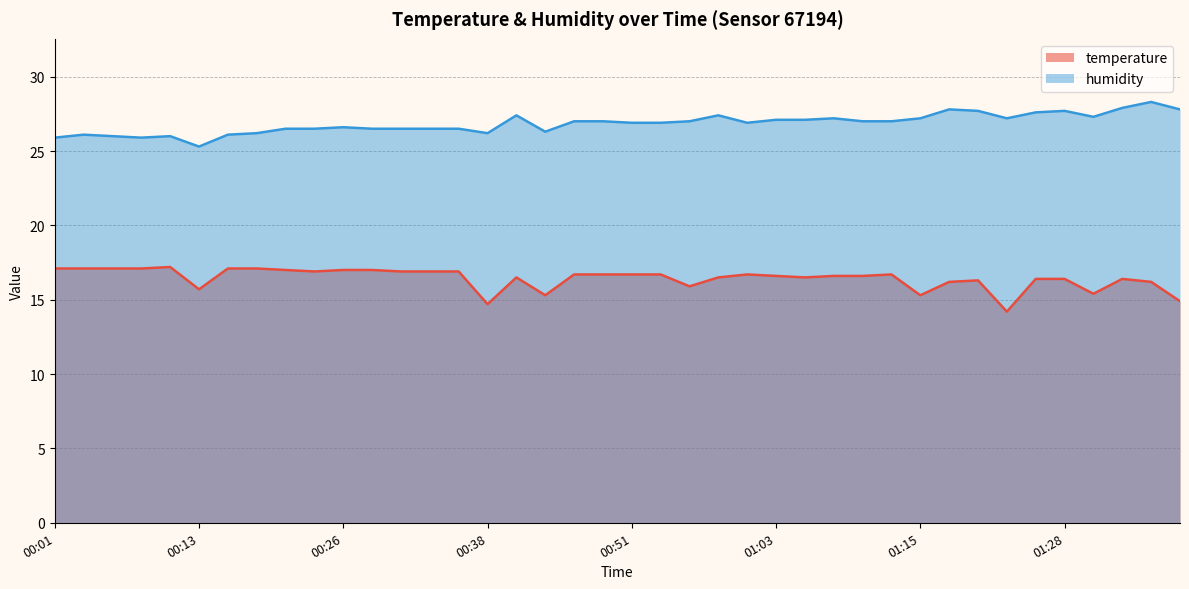

At how many categories does at least one series exceed 27?

15